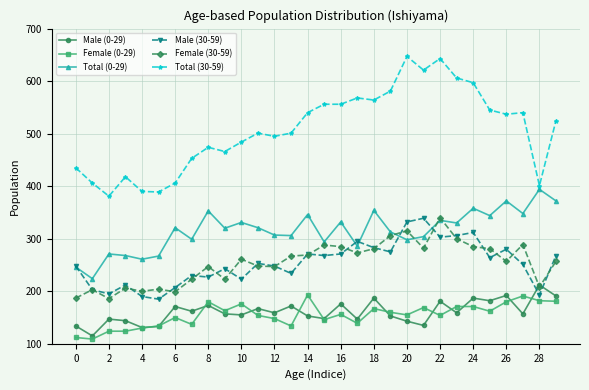

True or false: Total (0-29) and Total (30-59) cross at least once.

False